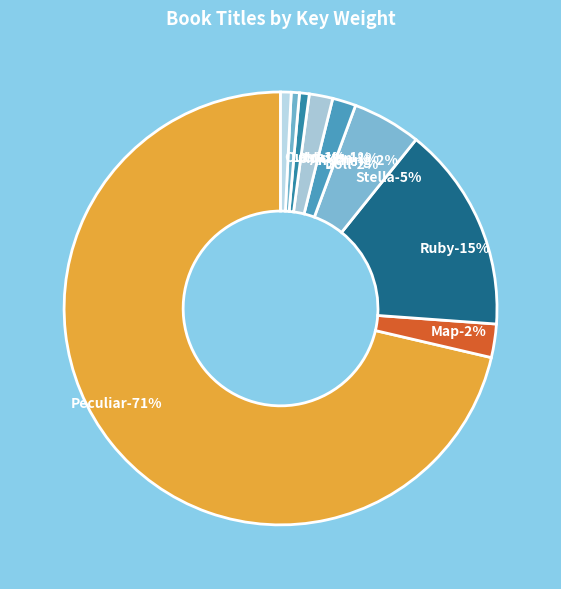

Is it true that Stella by Starlight is 5% of the pie?

True